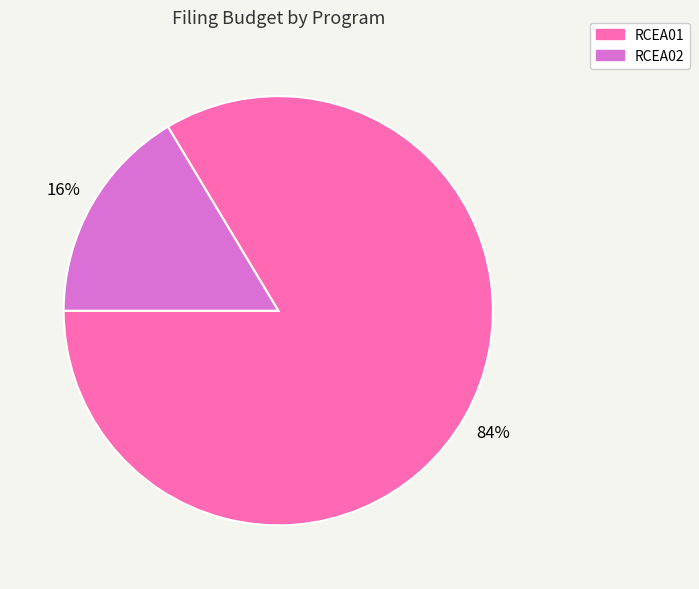

What is the largest slice in the pie chart?

RCEA01